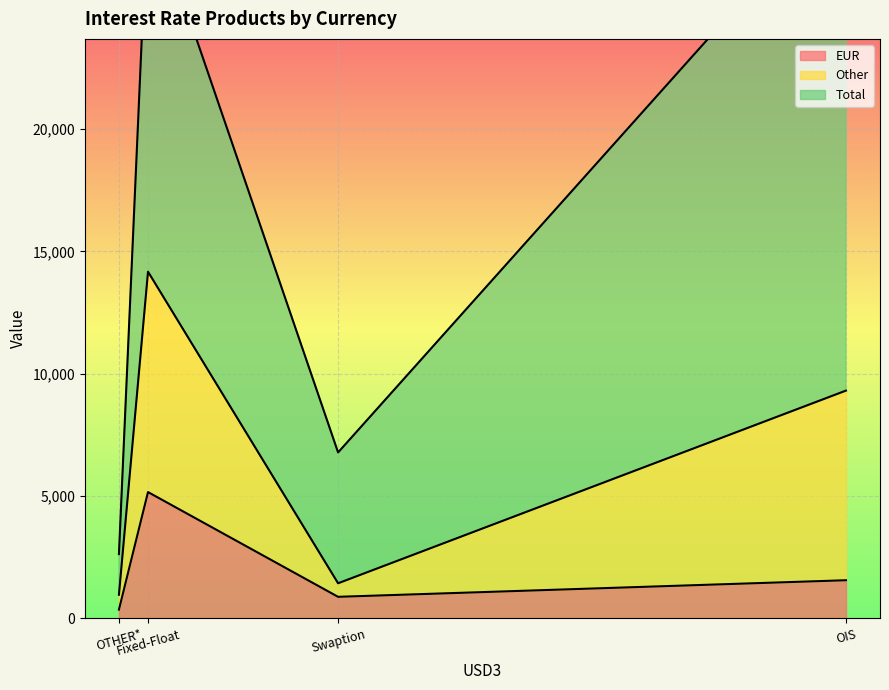

Rank the series at OIS from highest to lowest value.

Total, Other, EUR